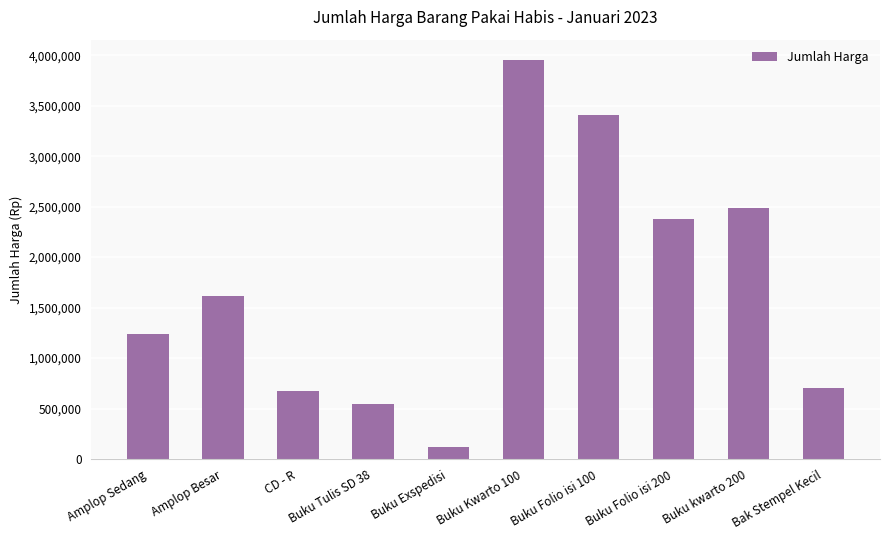

How many values are below 1615900?

5